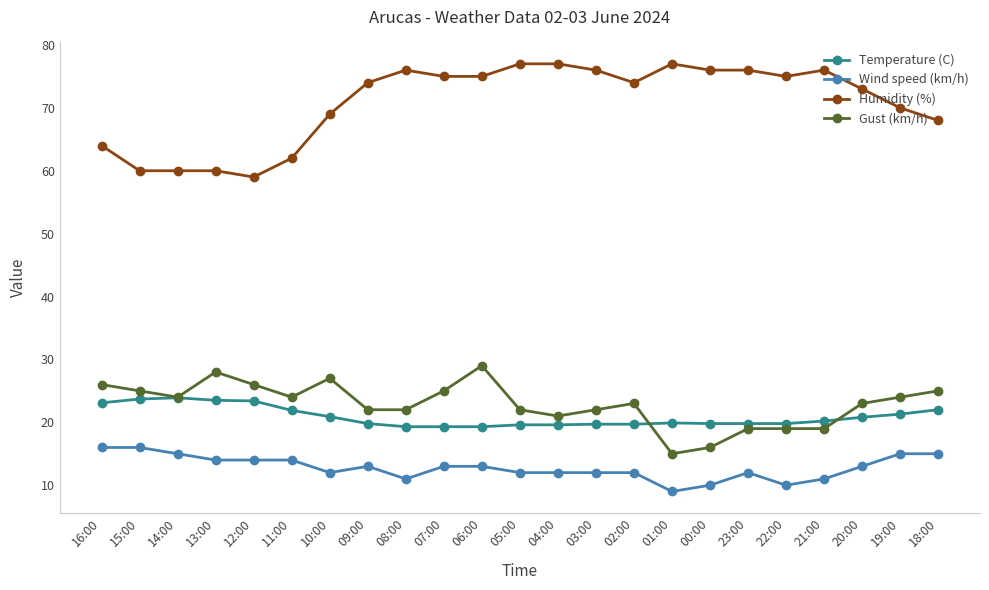

The value of Wind speed (km/h) at 03:00 is 12.0. True or false?

True